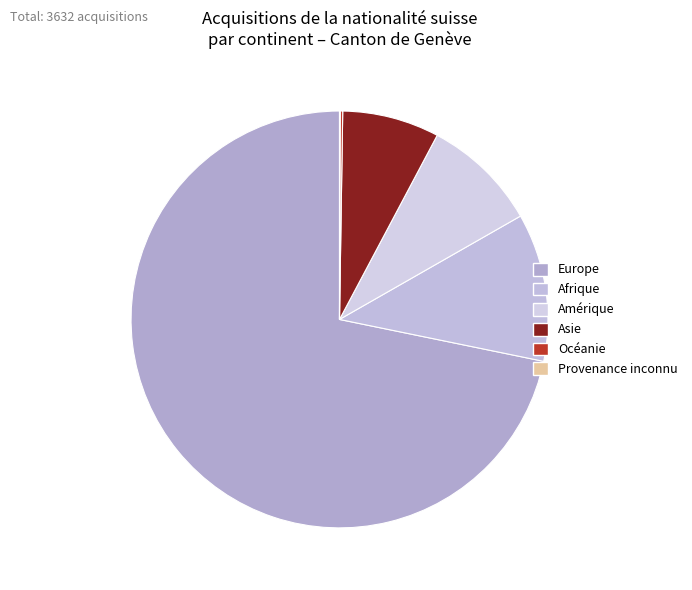

What is the largest slice in the pie chart?

Europe